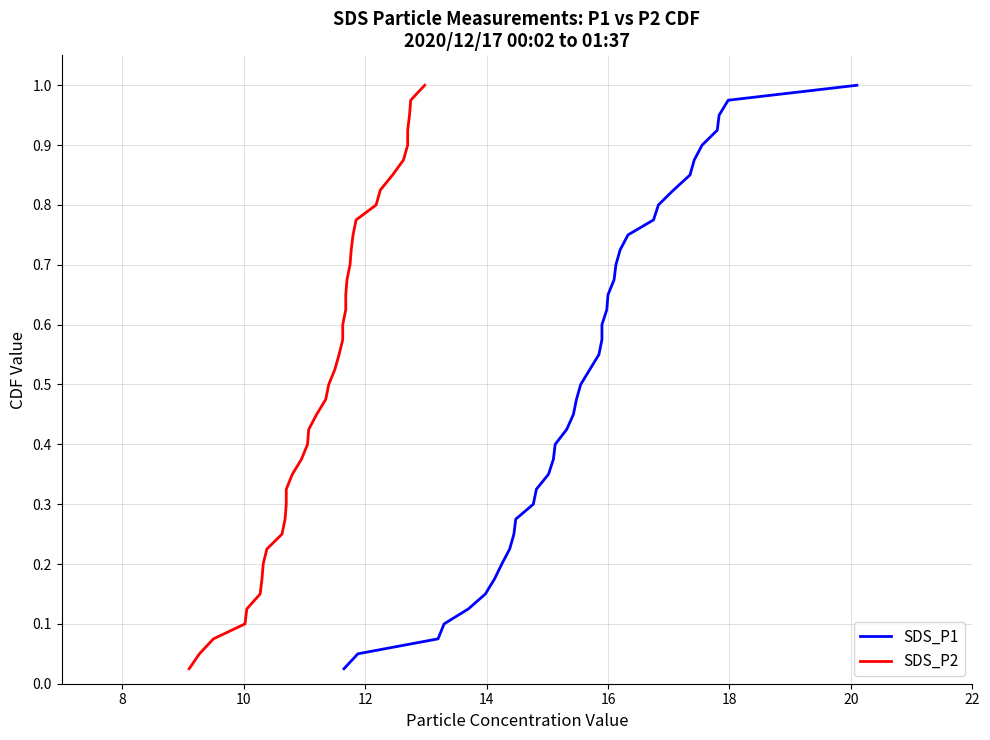

What are all the series names shown in the legend?

SDS_P1, SDS_P2